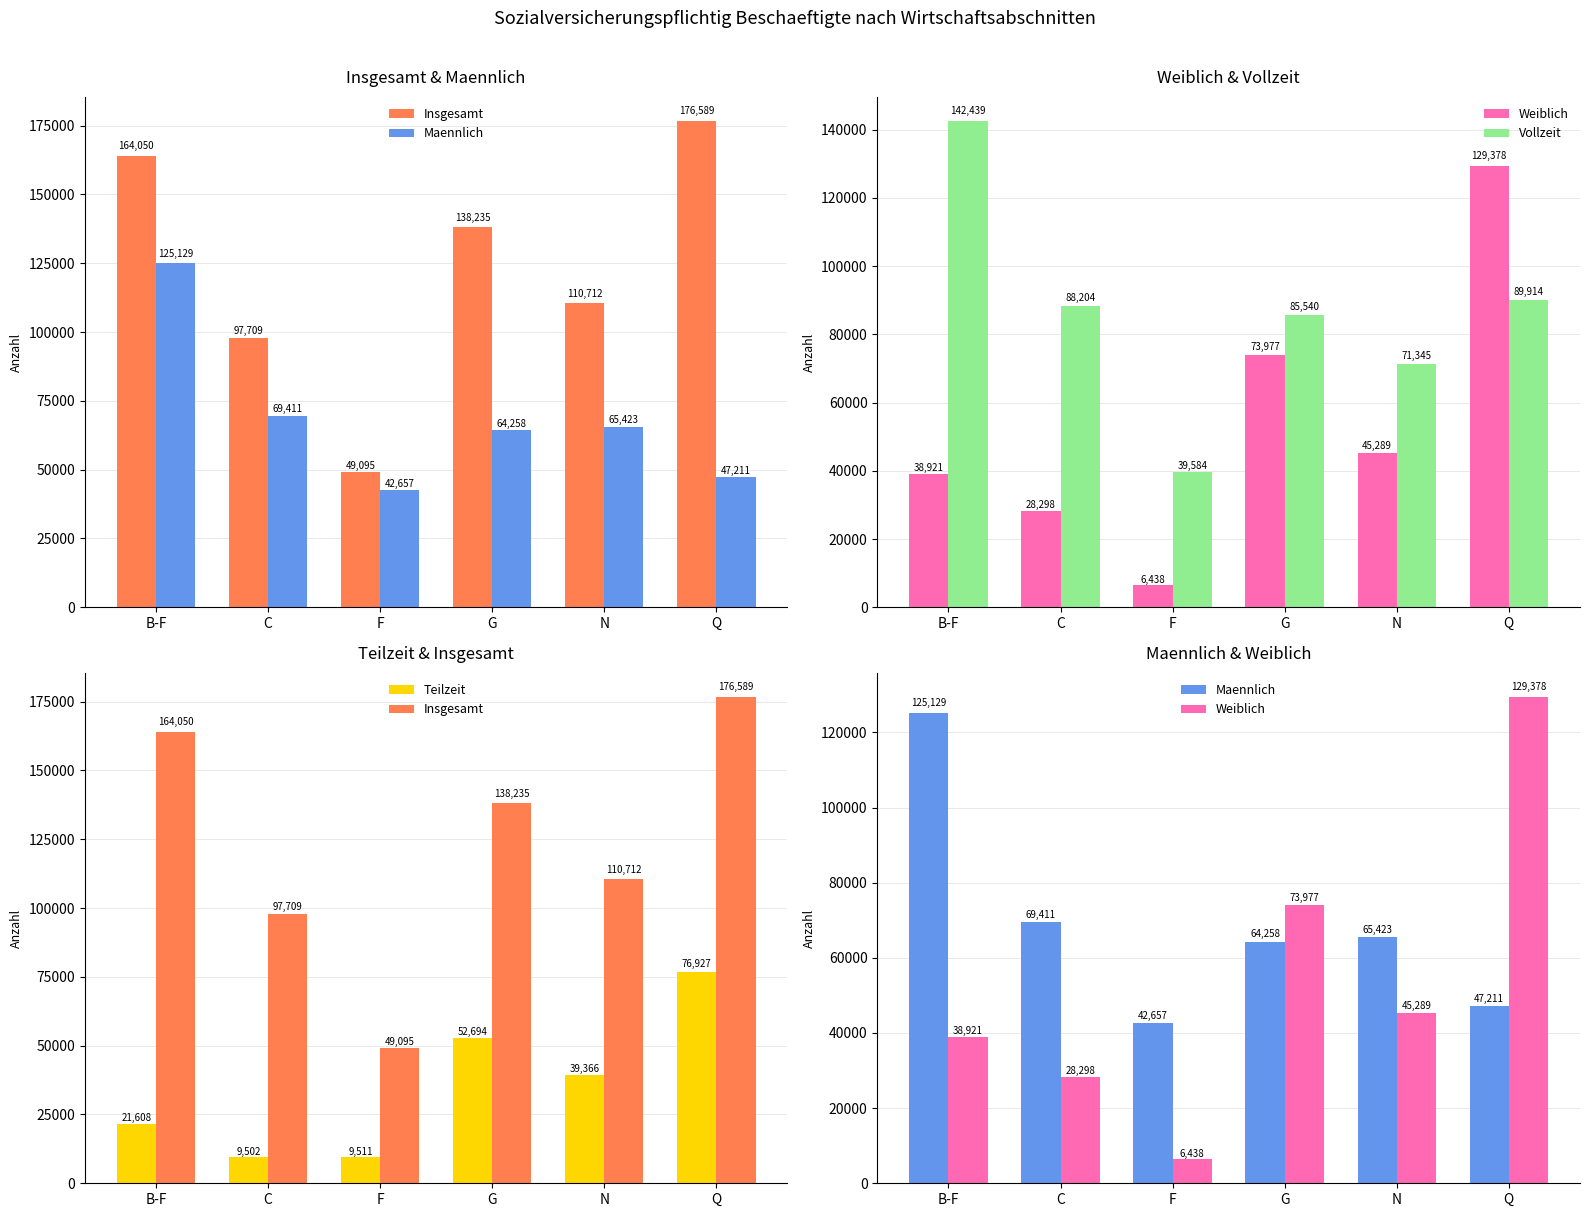

What is the label of the 3rd bar from the right?

G